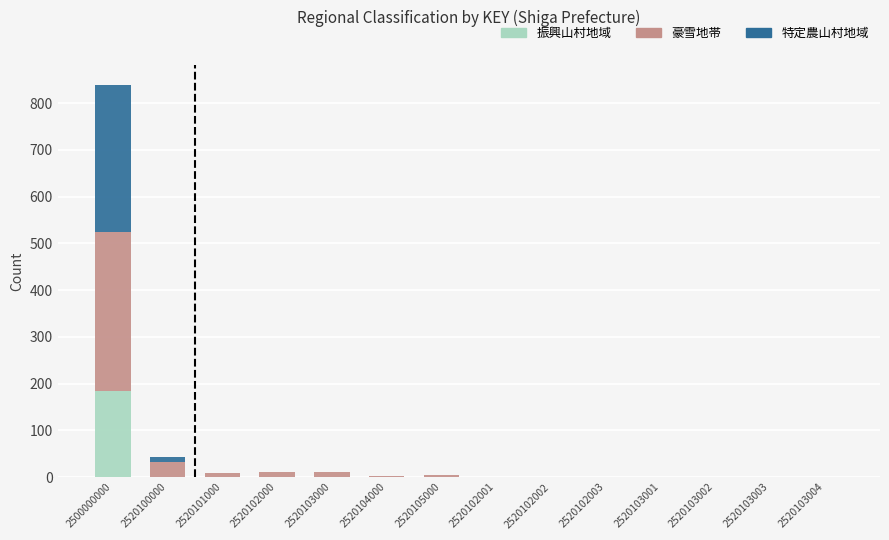

True or false: 振興山村地域 has a value of 268 at 2500000000.

False